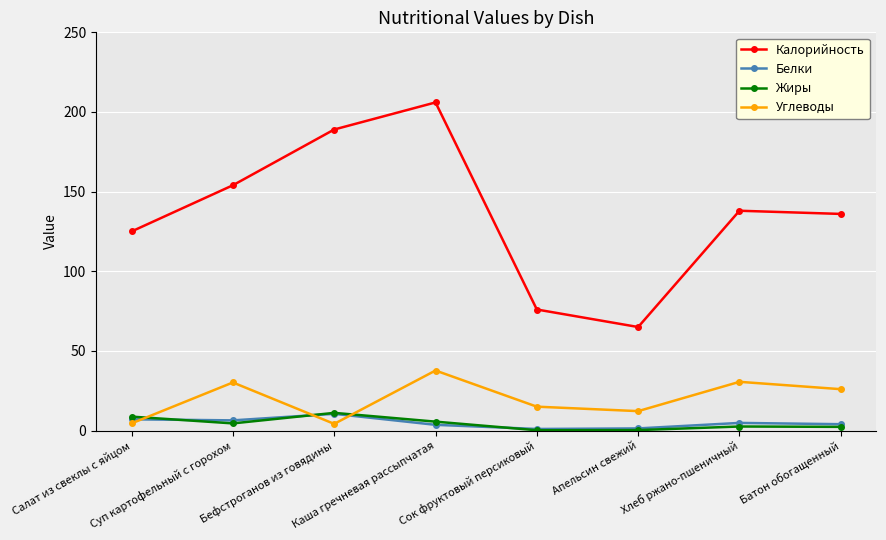

Which label corresponds to the largest value in the chart?

Каша гречневая рассыпчатая